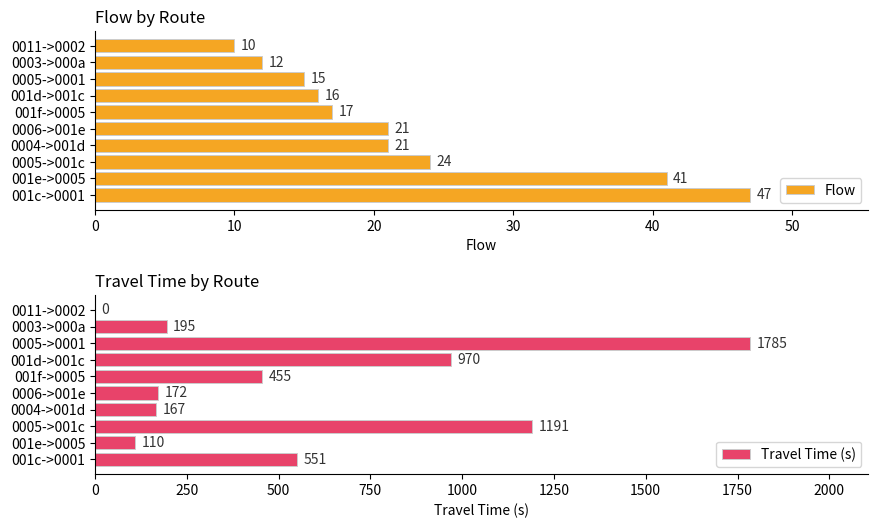

What is the difference between the maximum and minimum values in the Travel Time (s) series?

1785